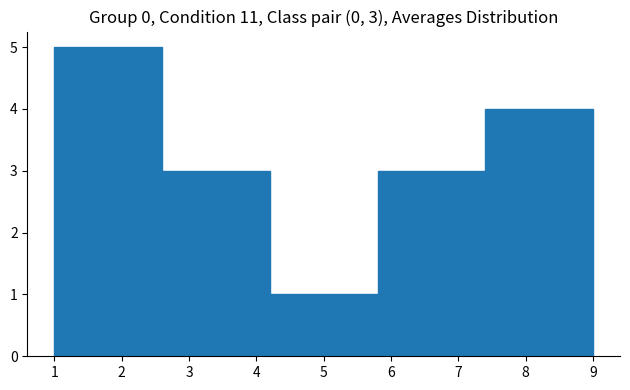

Which range on the x-axis has the tallest bar?

1.0 to 2.6